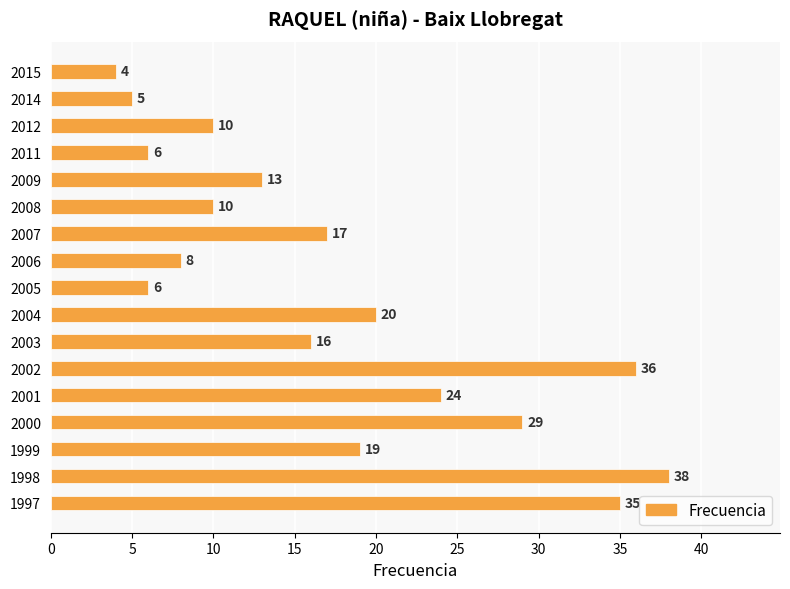

What is the value of the 1st bar from the top?

4